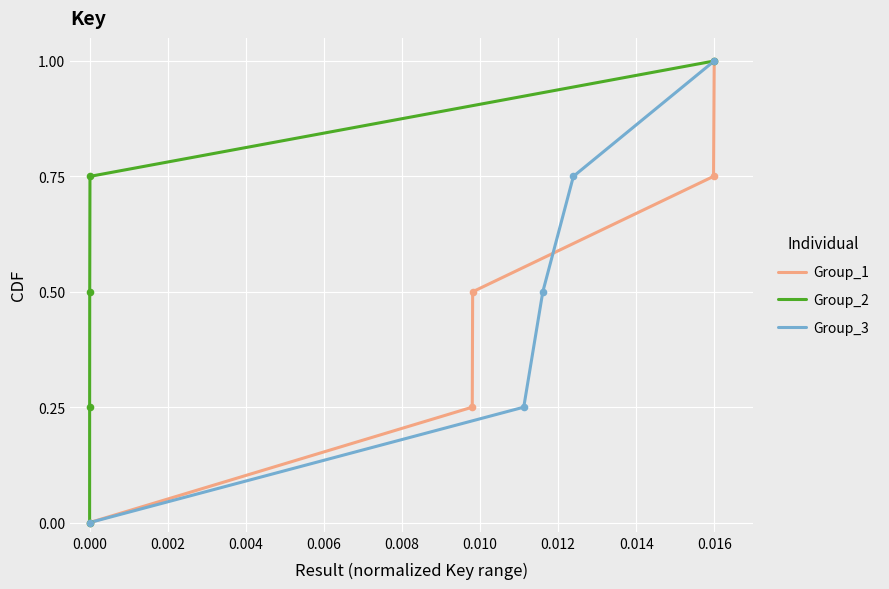

Which series has the largest Y range (max minus min)?

Group_1